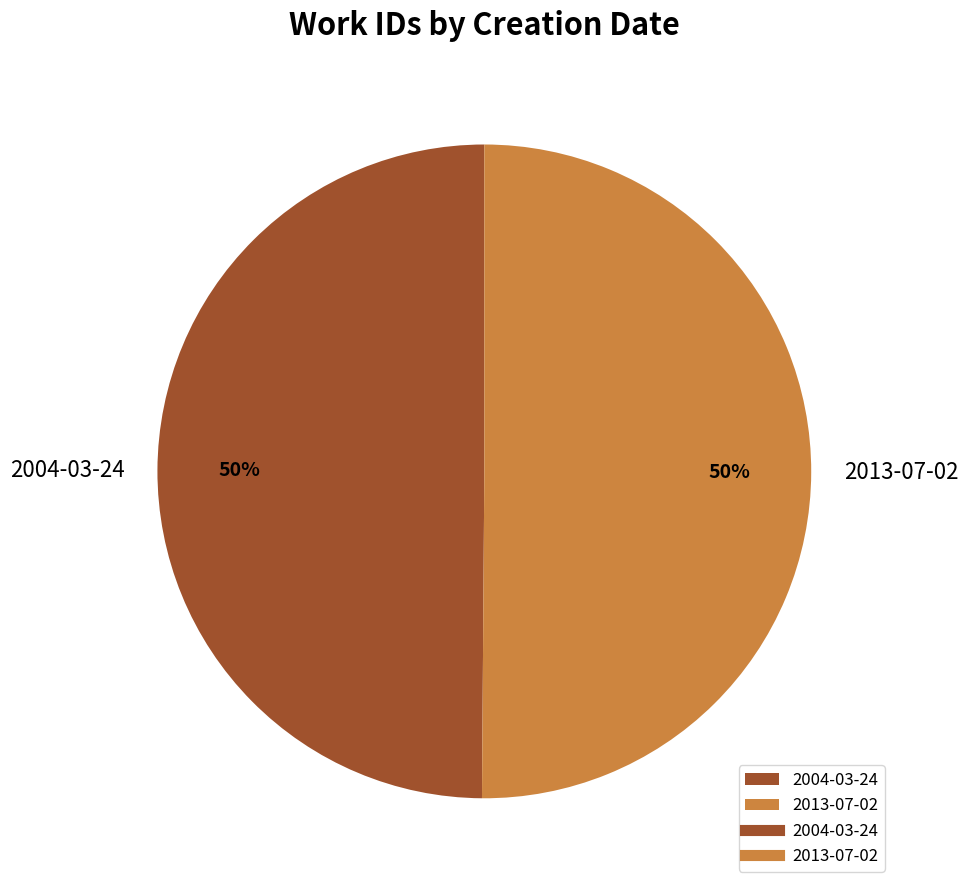

What percentage is the 2013-07-02 slice, to the nearest percent?

50%